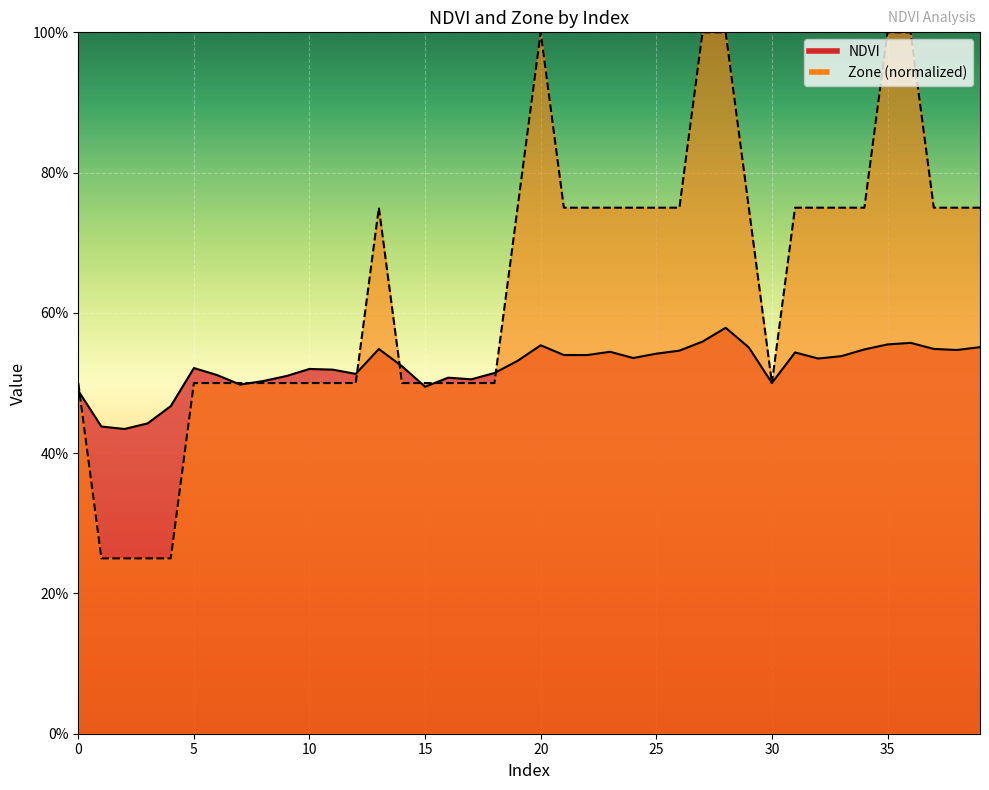

At which category does the chart reach its minimum across all series?

1